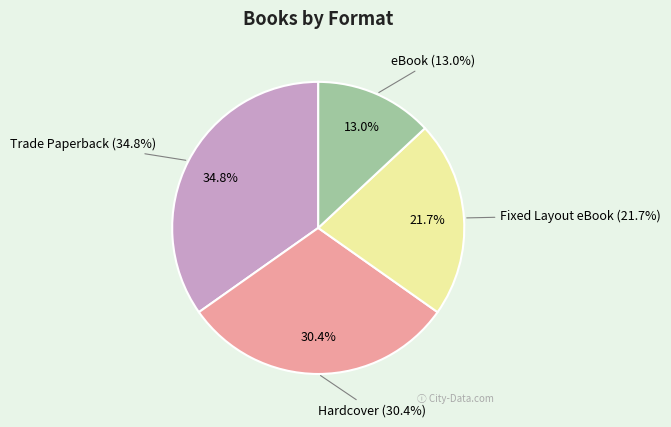

To the nearest percent, what is the combined percentage of Hardcover and Trade Paperback?

65%